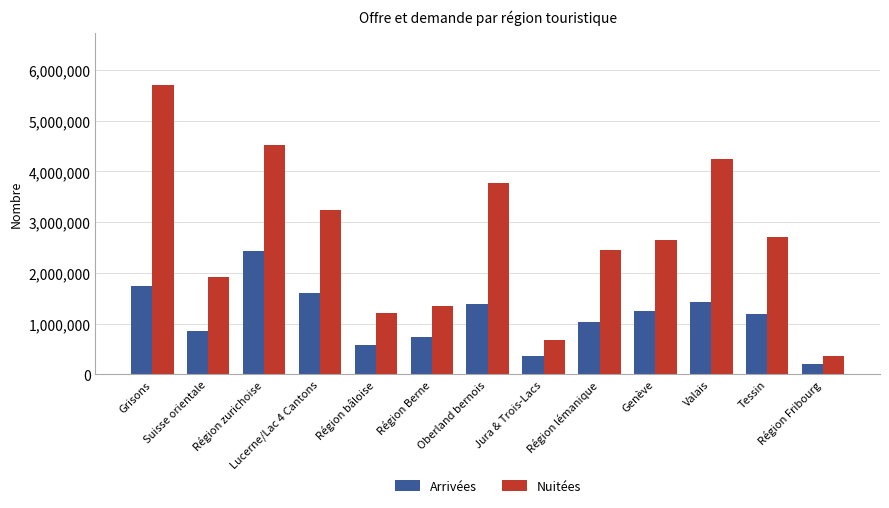

What is the approximate value of Arrivées at Région bâloise?

574254